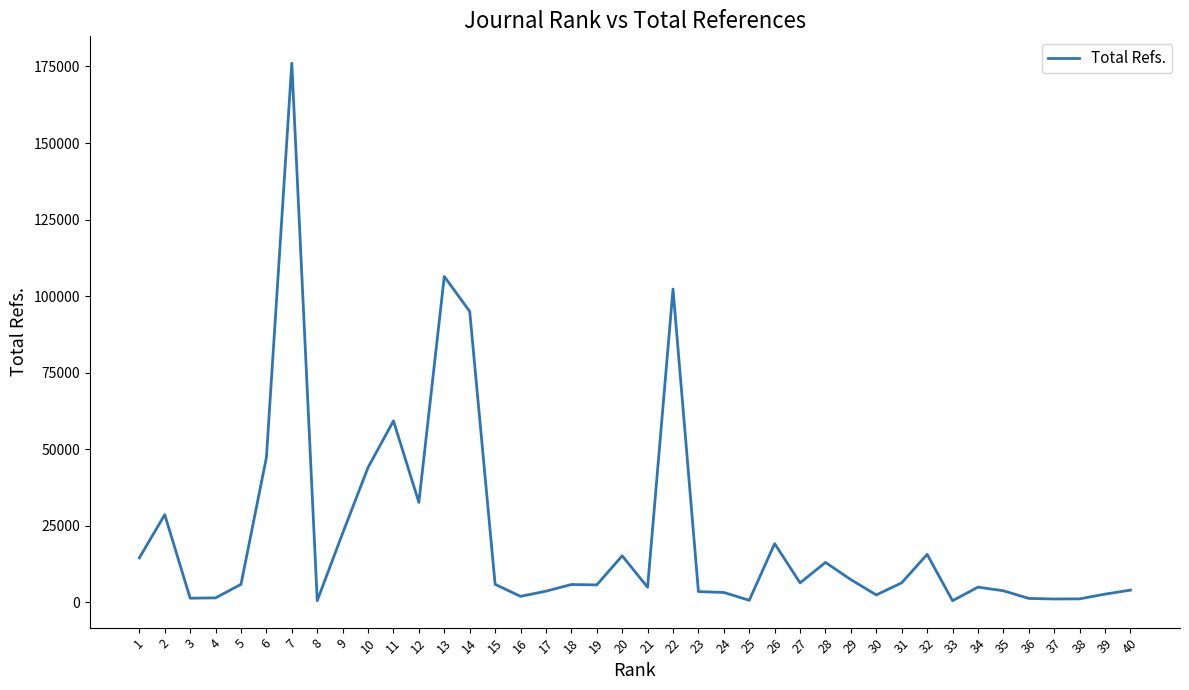

How many distinct data groups are displayed?

1